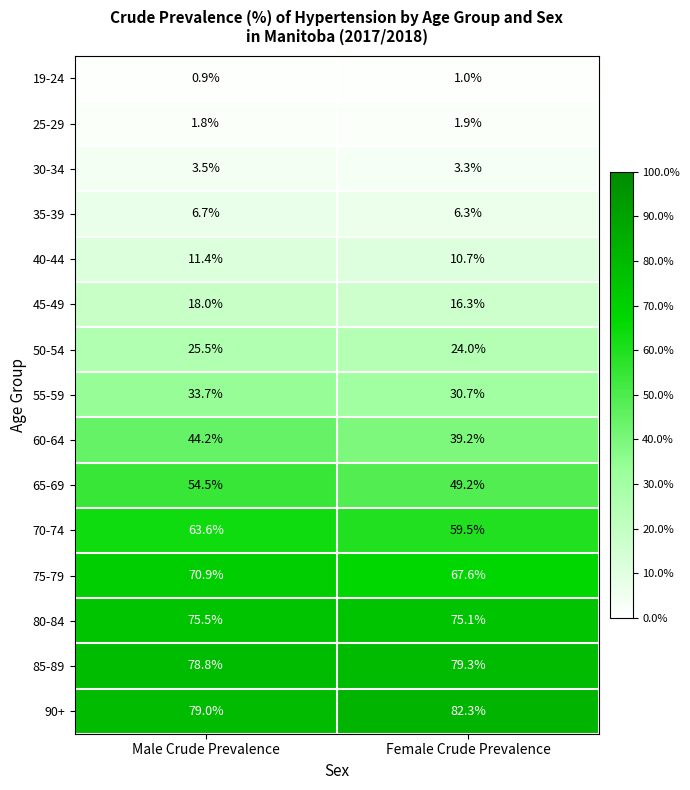

At which category is the sum across all series the highest?

Male Crude Prevalence